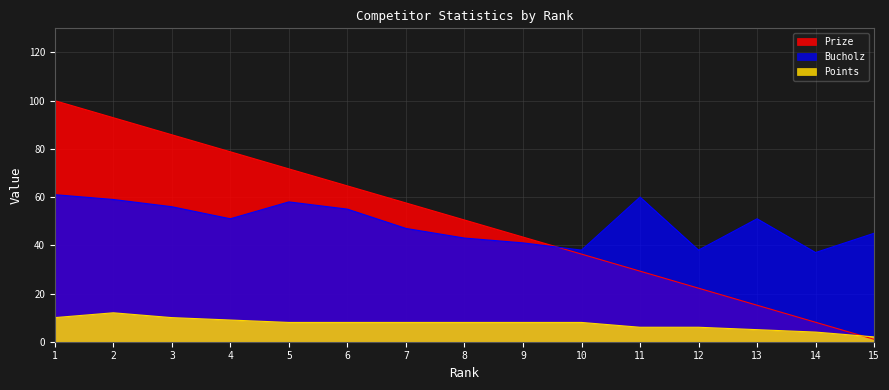

Reading left to right, list all the values displayed in this chart.

Prize: 1=100.0	2=92.9	3=85.8	4=78.8	5=71.7	6=64.6	7=57.6	8=50.5	9=43.4	10=36.4	11=29.3	12=22.2	13=15.1	14=8.1	15=1.0
Bucholz: 1=61.0	2=59.0	3=56.0	4=51.0	5=58.0	6=55.0	7=47.0	8=43.0	9=41.0	10=38.0	11=60.0	12=38.0	13=51.0	14=37.0	15=45.0
Points: 1=10.0	2=12.0	3=10.0	4=9.0	5=8.0	6=8.0	7=8.0	8=8.0	9=8.0	10=8.0	11=6.0	12=6.0	13=5.0	14=4.0	15=2.0